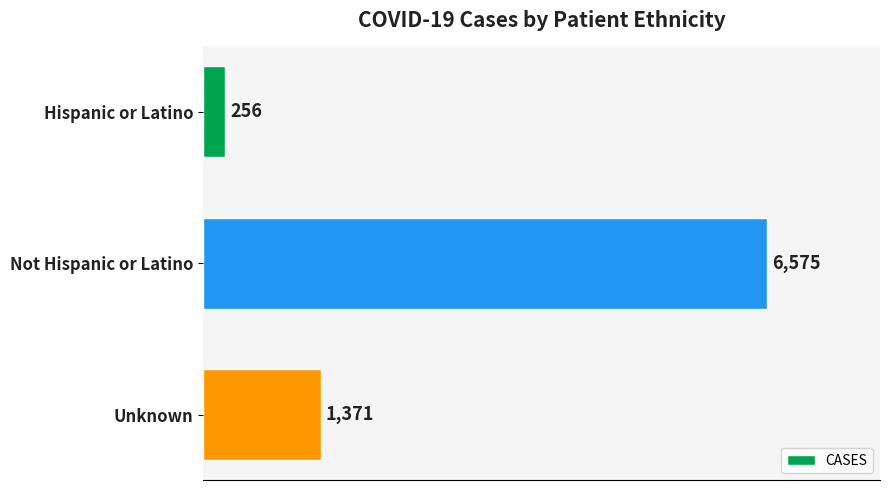

Is it true that the value at Not Hispanic or Latino is 6575?

True